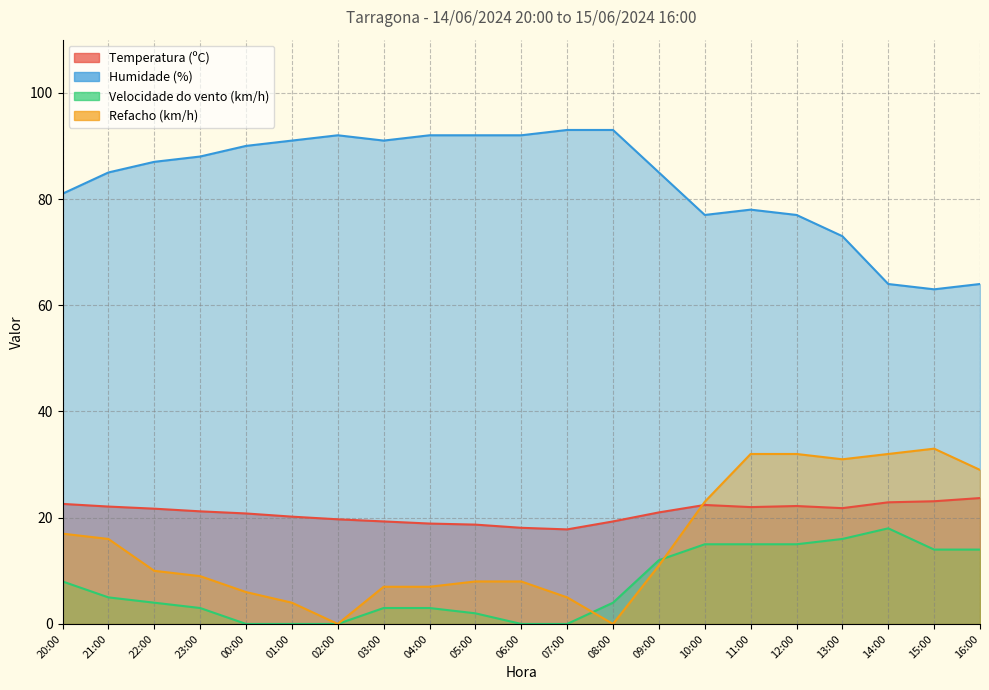

At which label is Velocidade do vento (km/h) closest to 9?

20:00